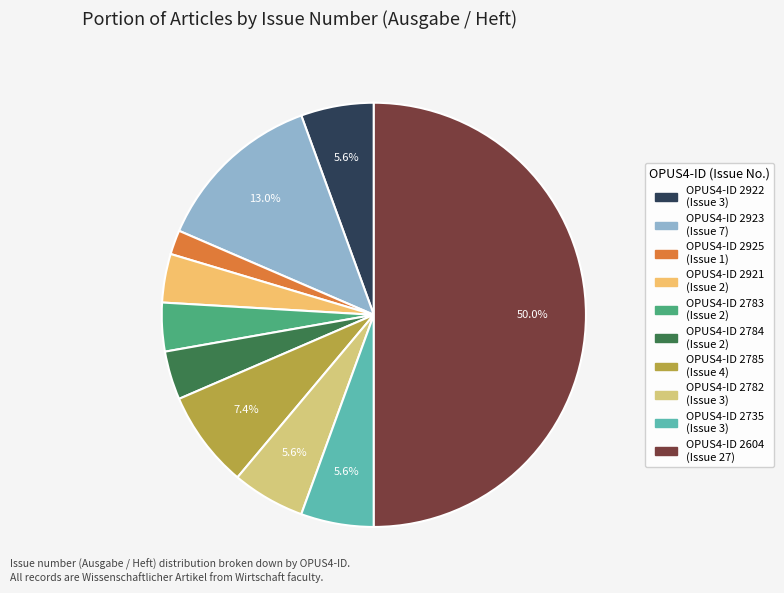

How many slices are in this pie chart?

10